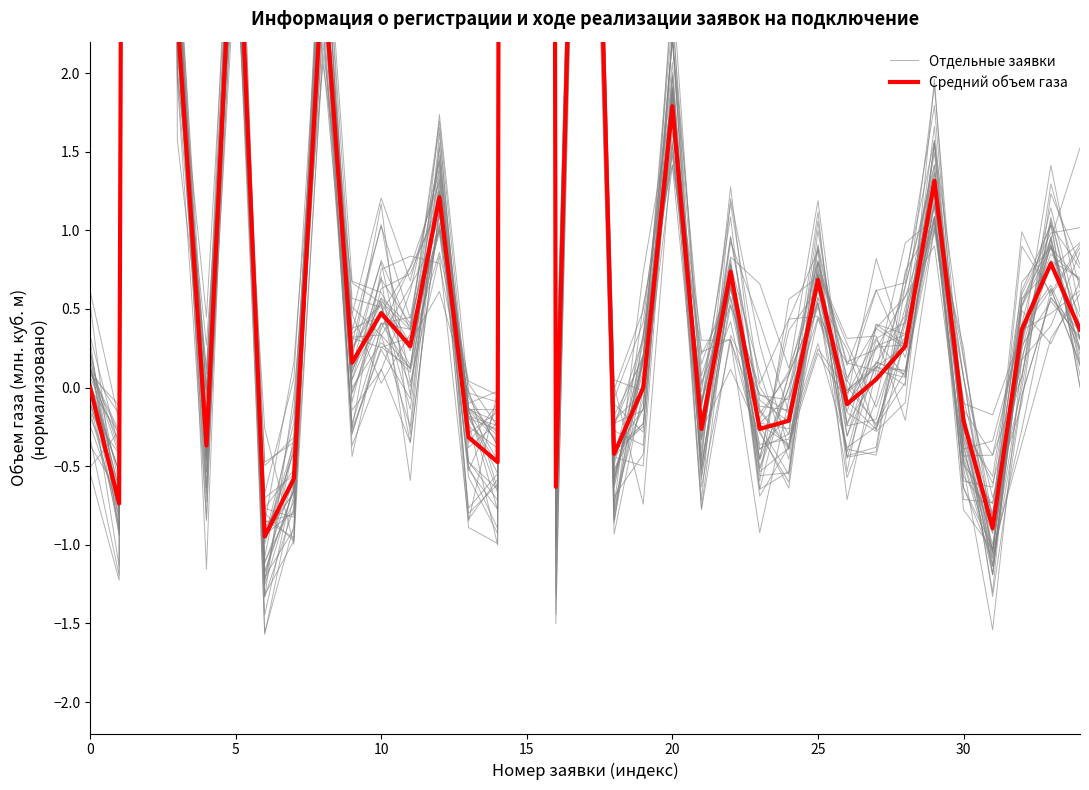

How many positive values does the Отдельные заявки series have?

20